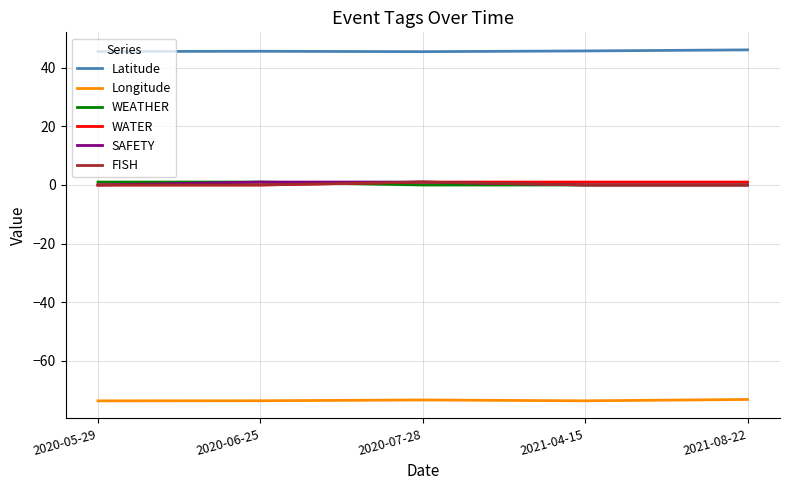

True or false: SAFETY and Latitude intersect in this chart.

False